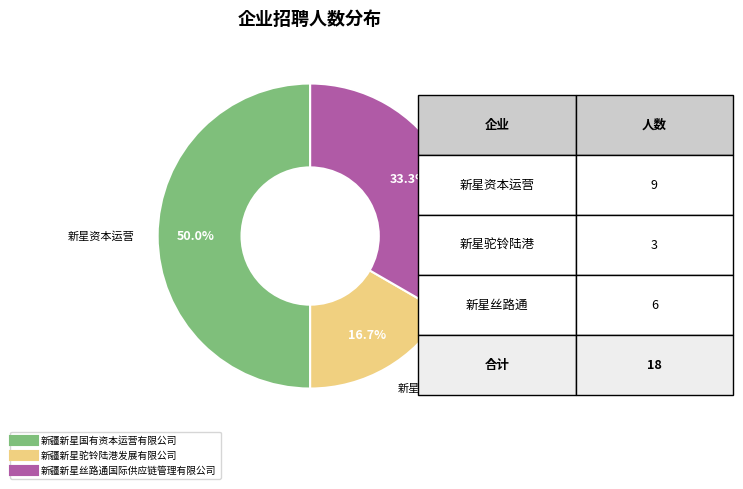

To the nearest percent, what is the average slice percentage?

33%